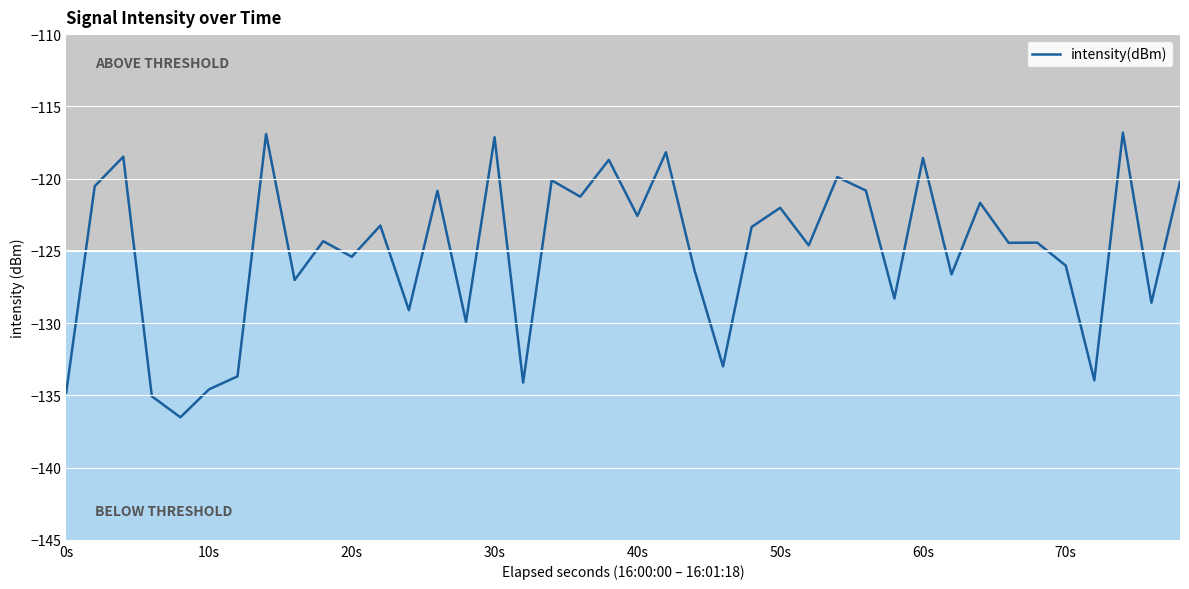

What is the difference between the maximum and minimum values?

19.7